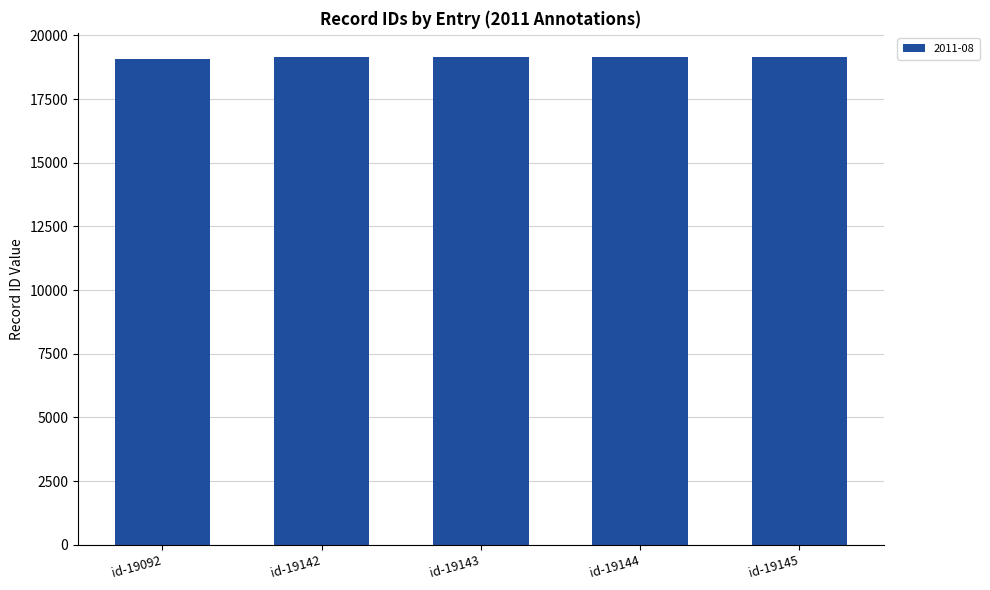

What is the value of the 4th bar from the left?

19144